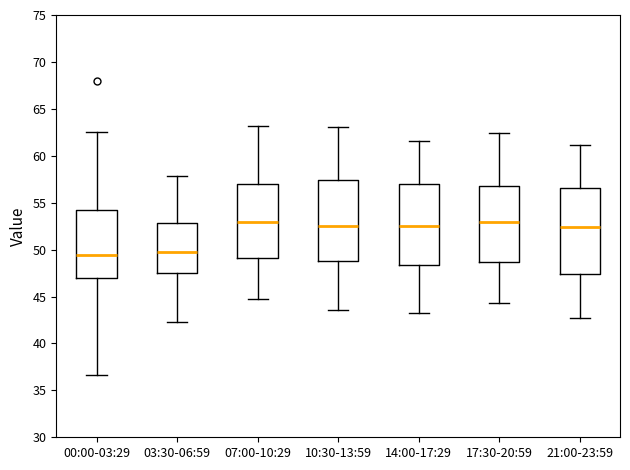

Comparing the boxes themselves (not the whiskers), which one is the tallest?

21:00-23:59